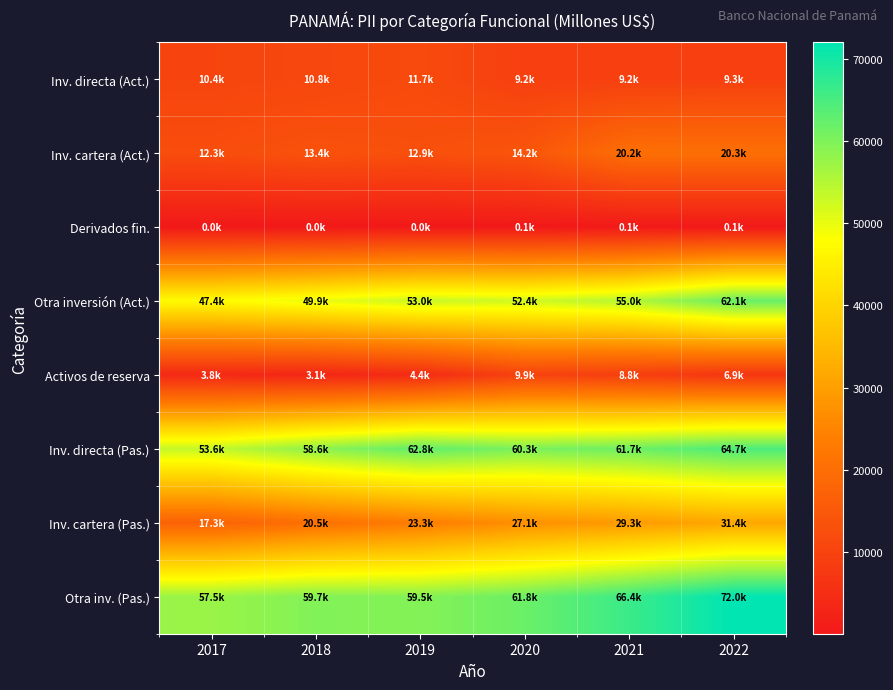

Reading left to right, transcribe all the data shown in this chart.

Inv. directa (Act.): 2017=10402.2	2018=10843.5	2019=11733.2	2020=9166.5	2021=9157.7	2022=9283.0
Inv. cartera (Act.): 2017=12271.1	2018=13400.2	2019=12864.9	2020=14182.0	2021=20228.6	2022=20312.3
Derivados fin.: 2017=20.2	2018=38.0	2019=29.4	2020=86.8	2021=102.7	2022=148.6
Otra inversión (Act.): 2017=47409.5	2018=49886.2	2019=53045.4	2020=52431.6	2021=55028.1	2022=62115.4
Activos de reserva: 2017=3788.0	2018=3149.2	2019=4374.5	2020=9929.9	2021=8832.2	2022=6876.1
Inv. directa (Pas.): 2017=53602.7	2018=58614.0	2019=62806.6	2020=60318.0	2021=61670.6	2022=64667.7
Inv. cartera (Pas.): 2017=17270.4	2018=20504.6	2019=23330.2	2020=27059.4	2021=29287.0	2022=31415.3
Otra inv. (Pas.): 2017=57490.5	2018=59704.6	2019=59478.3	2020=61848.0	2021=66358.5	2022=72024.1